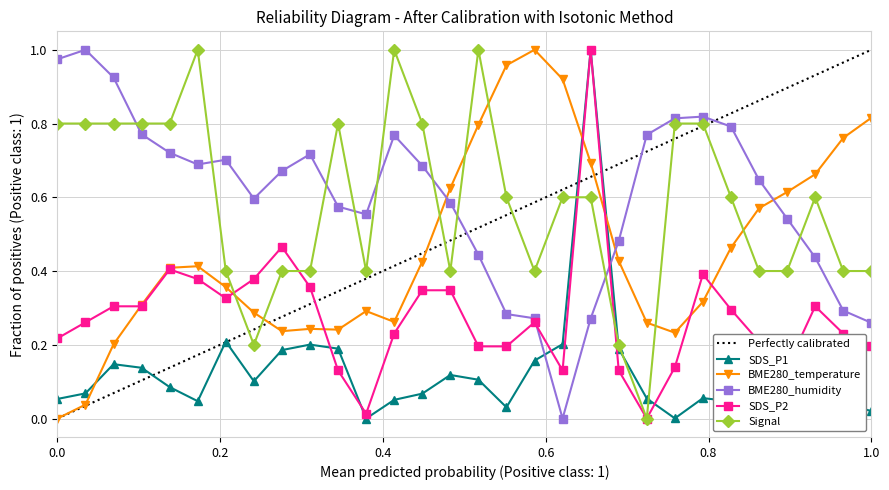

True or false: Signal has more than 2 points higher than both neighbors.

True